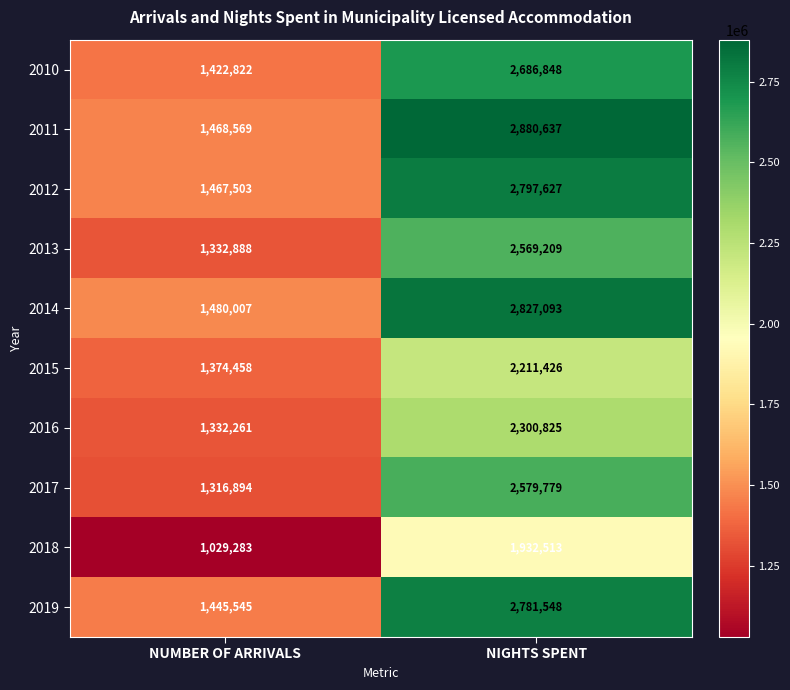

Reading left to right, list all the values displayed in this chart.

2010: 1422822	2686848
2011: 1468569	2880637
2012: 1467503	2797627
2013: 1332888	2569209
2014: 1480007	2827093
2015: 1374458	2211426
2016: 1332261	2300825
2017: 1316894	2579779
2018: 1029283	1932513
2019: 1445545	2781548